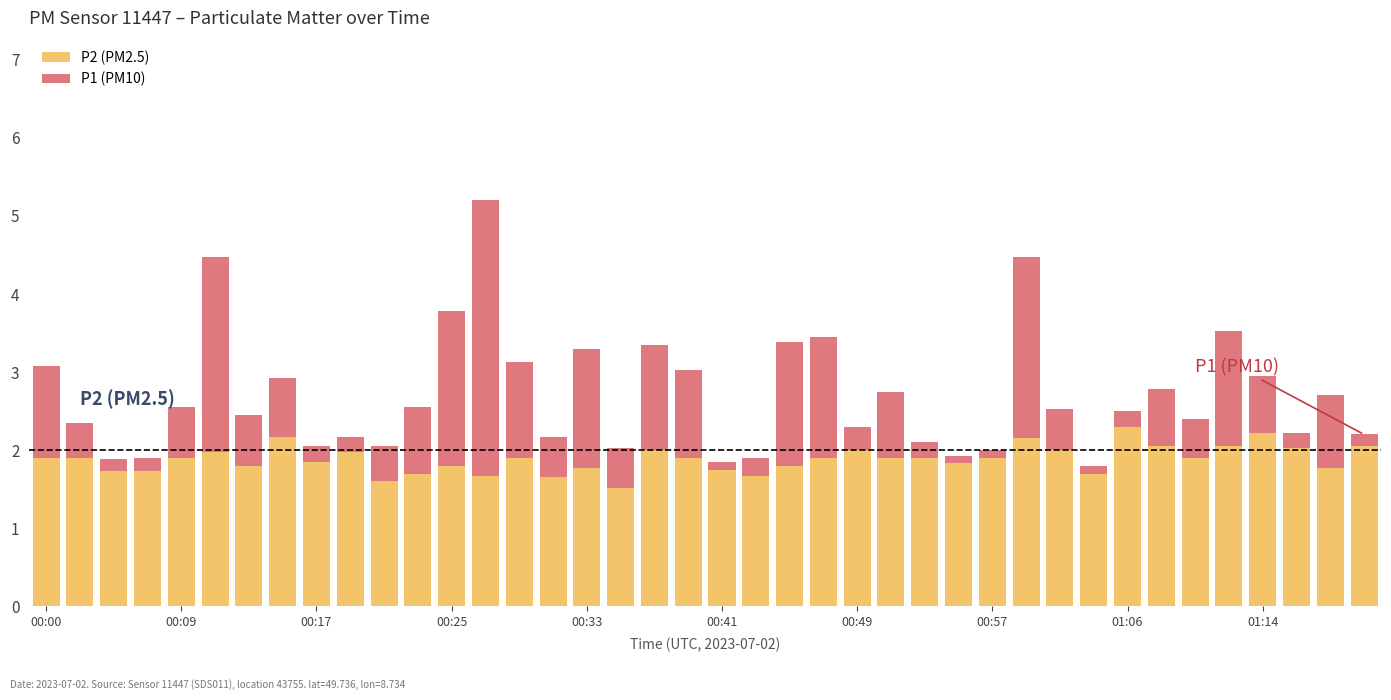

What is the sum of all P2 (PM2.5) values?

75.3